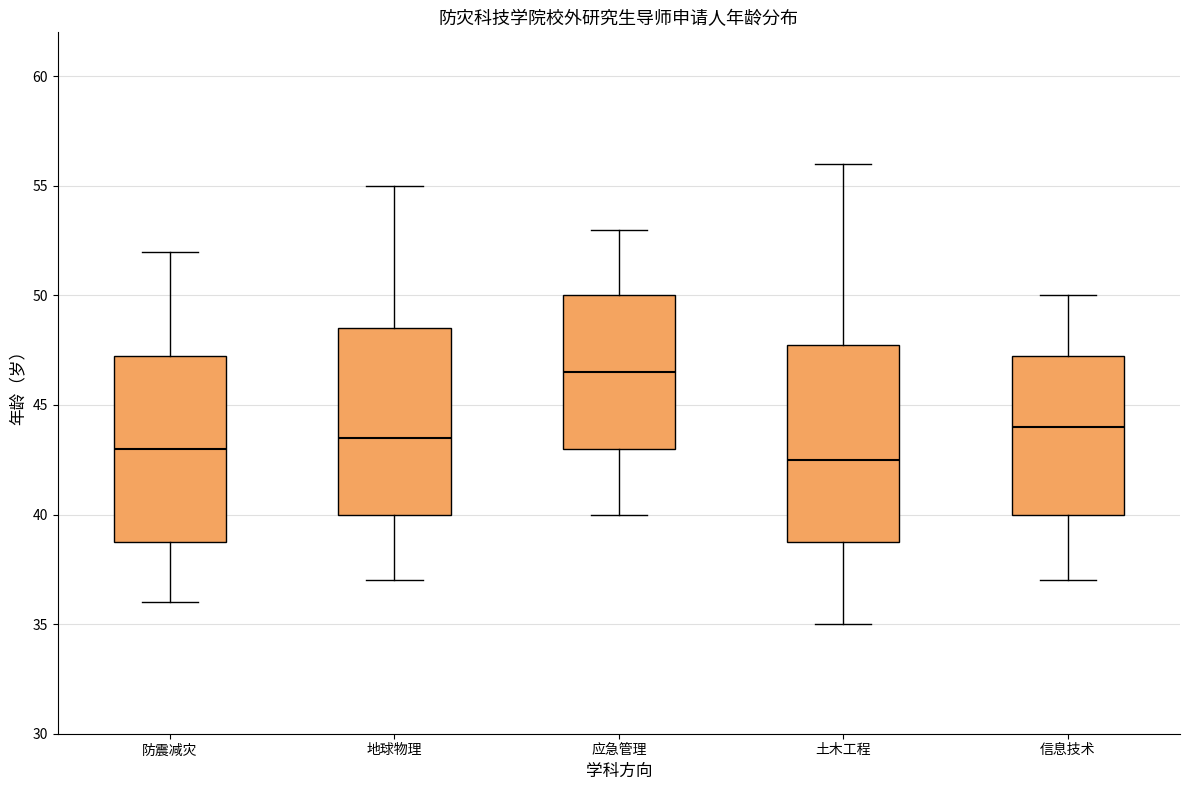

Reading left to right, transcribe this box plot: for each box, give where its median line is, the range the box spans, and where its two whiskers end, as read against the y-axis. The values are not printed on the chart, so give them approximately, as read against the axis.

防震减灾: median 43.0, box 39.0 to 47.5, whiskers 36.0 to 52.0
地球物理: median 43.5, box 40.0 to 48.5, whiskers 37.0 to 55.0
应急管理: median 46.5, box 43.0 to 50.0, whiskers 40.0 to 53.0
土木工程: median 42.5, box 39.0 to 48.0, whiskers 35.0 to 56.0
信息技术: median 44.0, box 40.0 to 47.5, whiskers 37.0 to 50.0